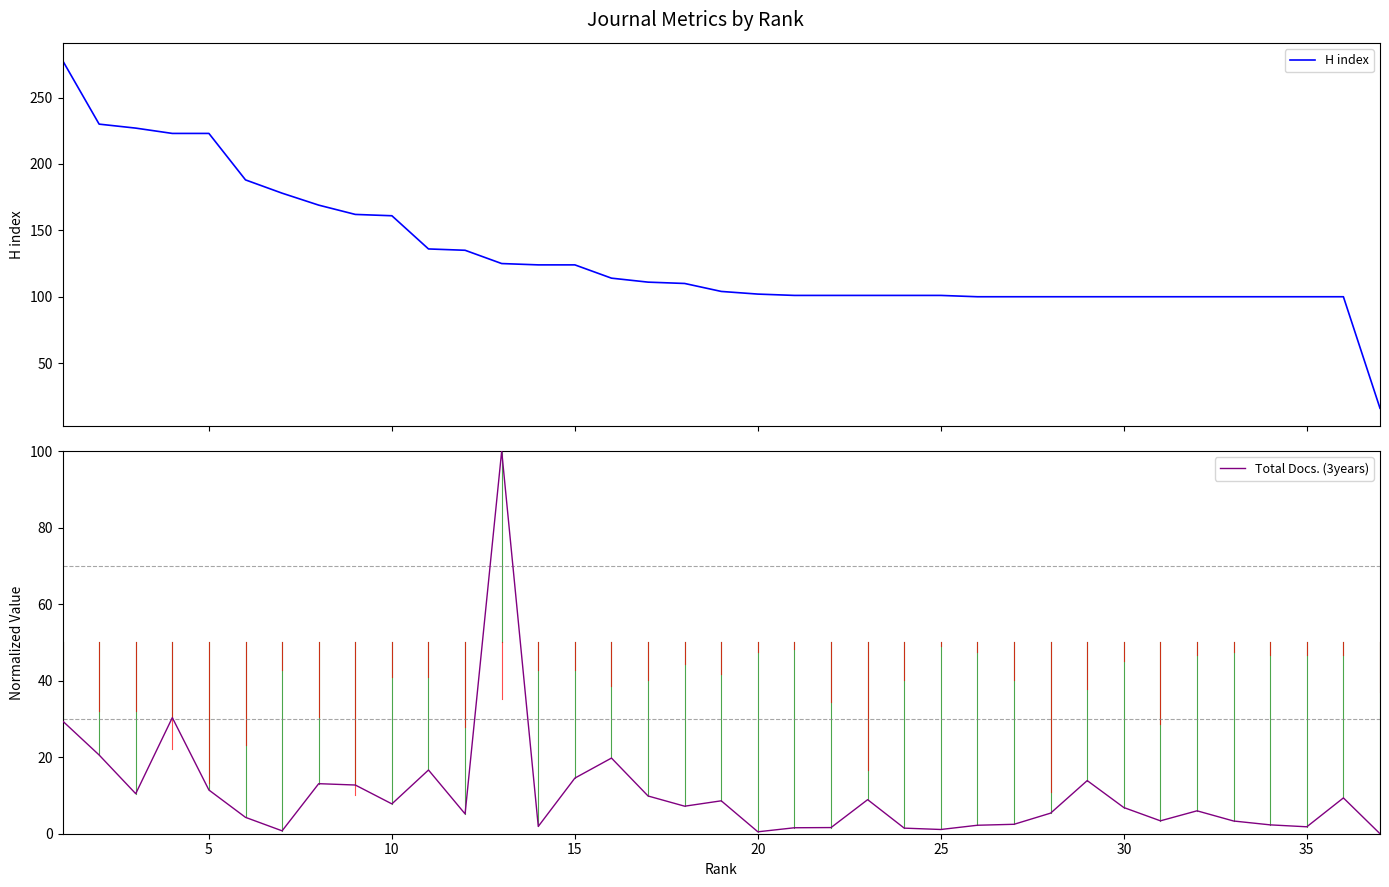

What is the sum of all Total Docs. (3years) values?

396.7